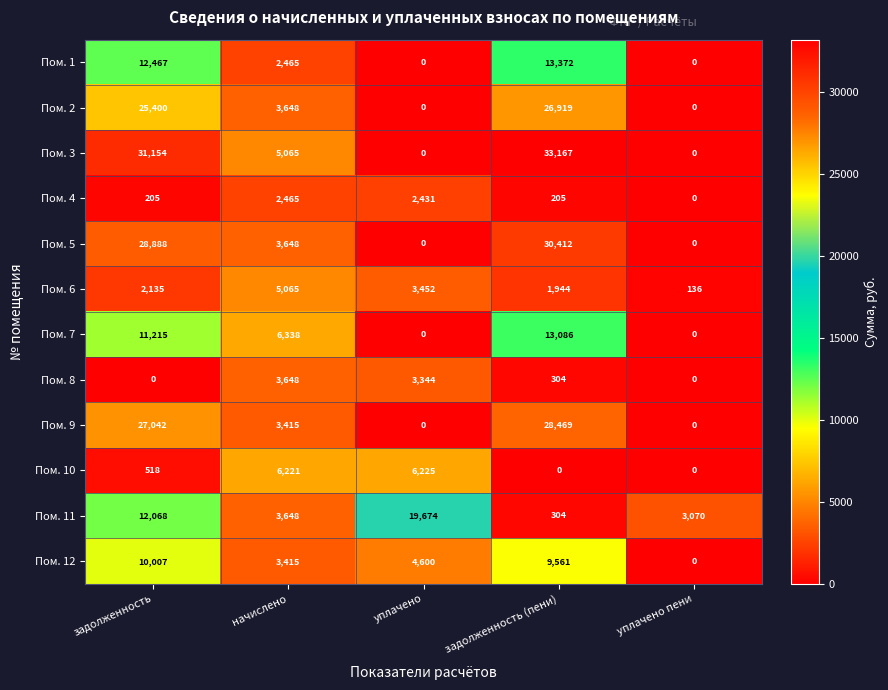

True or false: Пом. 4 has a value of 1640 at начислено.

False